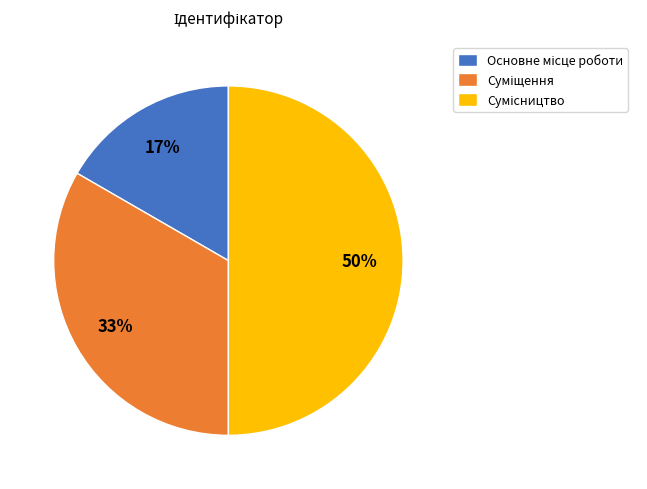

To the nearest percent, what is the average slice percentage?

33%